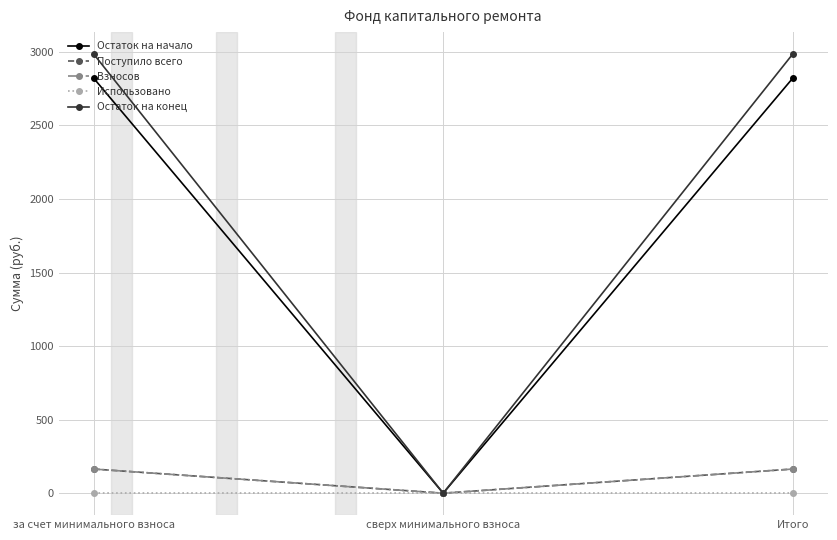

What is the difference between the maximum and minimum values in the Остаток на начало series?

2821.3